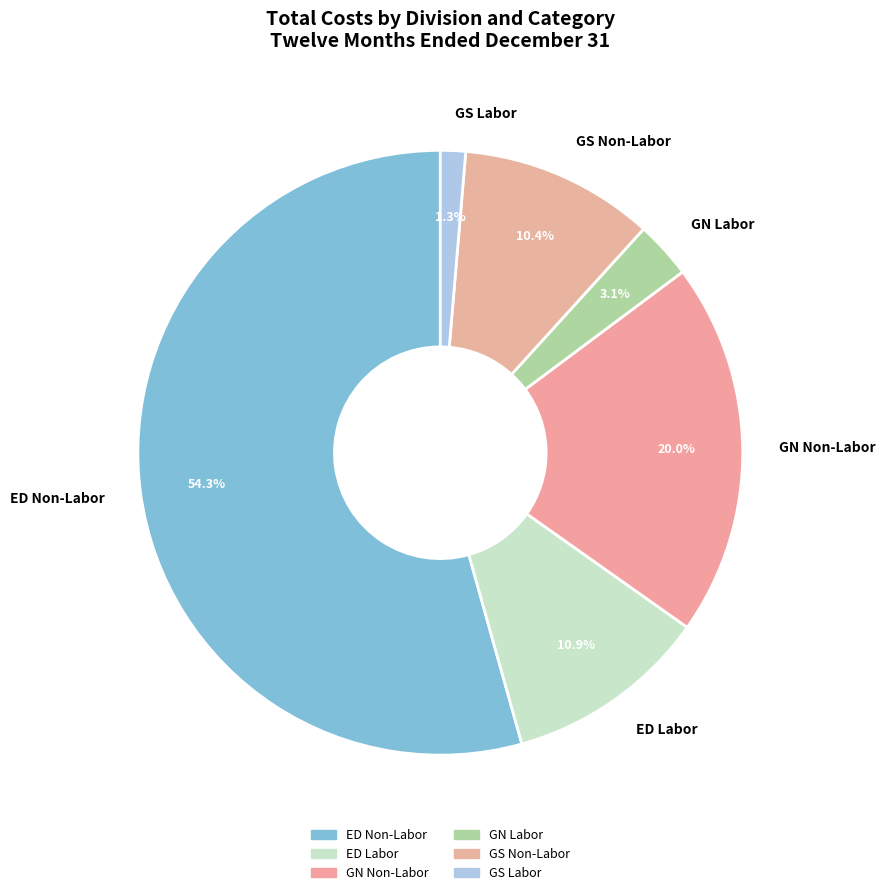

How many segments does this pie chart have?

6